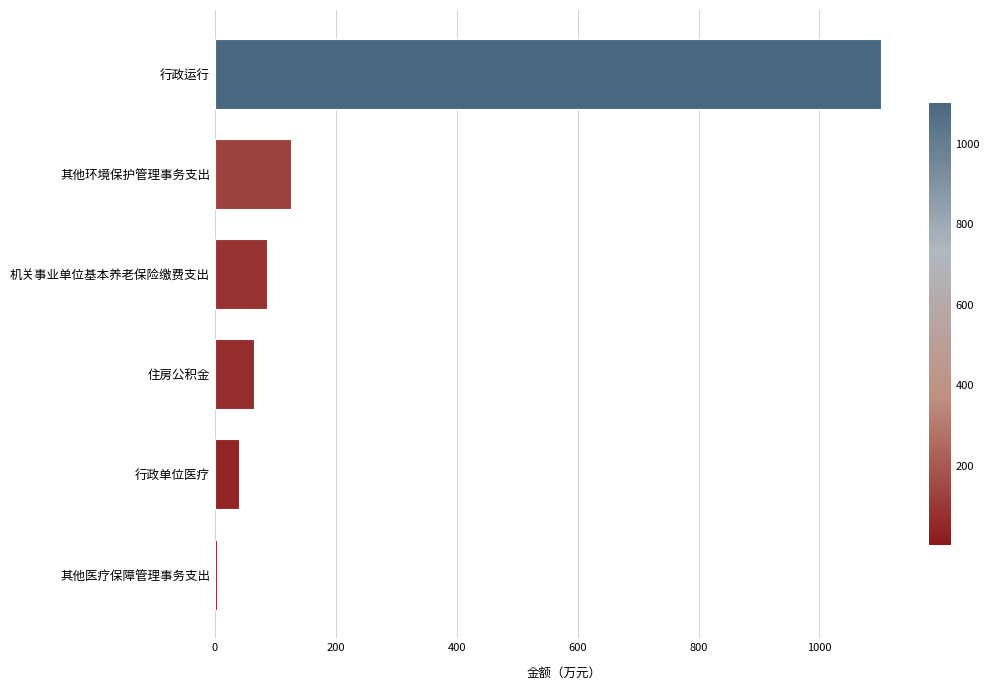

At which category does the chart reach its peak across all series?

行政运行